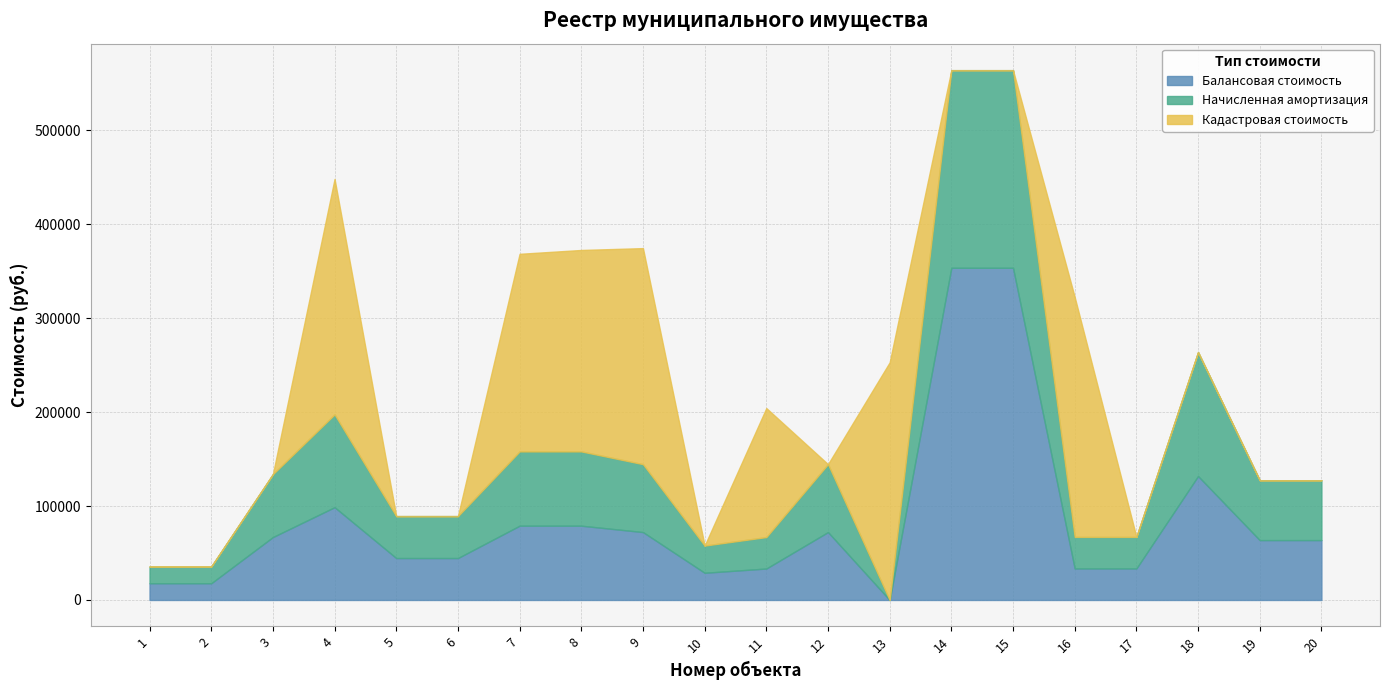

True or false: Балансовая стоимость and Начисленная амортизация intersect in this chart.

False